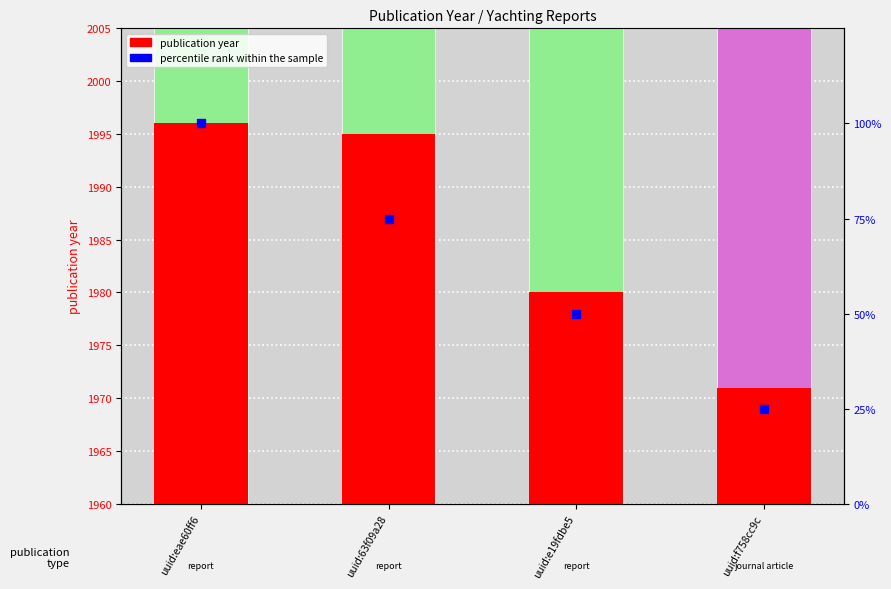

What is the total value across all series at uuid:e19fdbe5?

2030